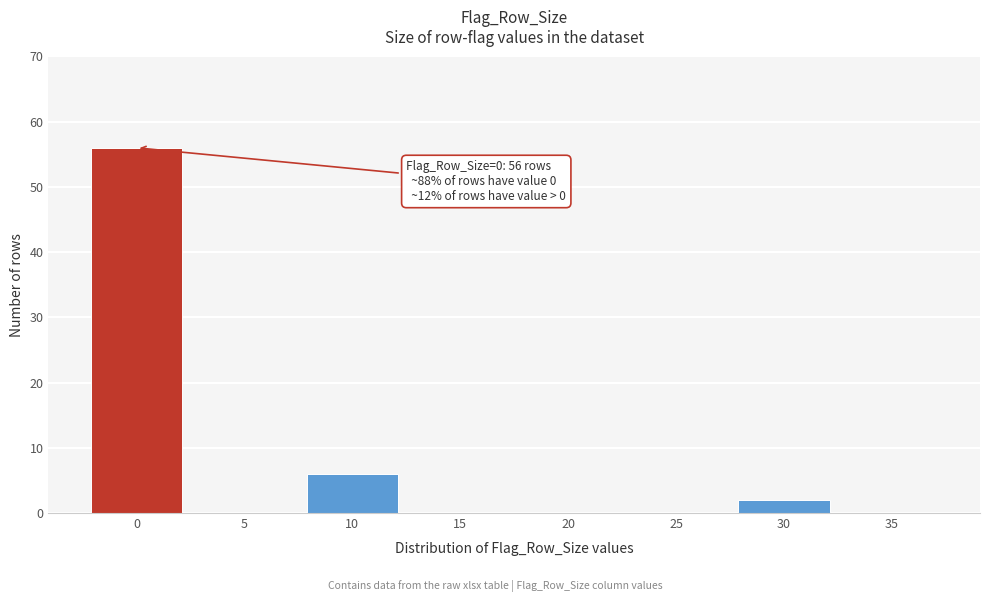

Reading left to right, what are all the values shown in this chart?

0=56	5=0	10=6	15=0	20=0	25=0	30=2	35=0